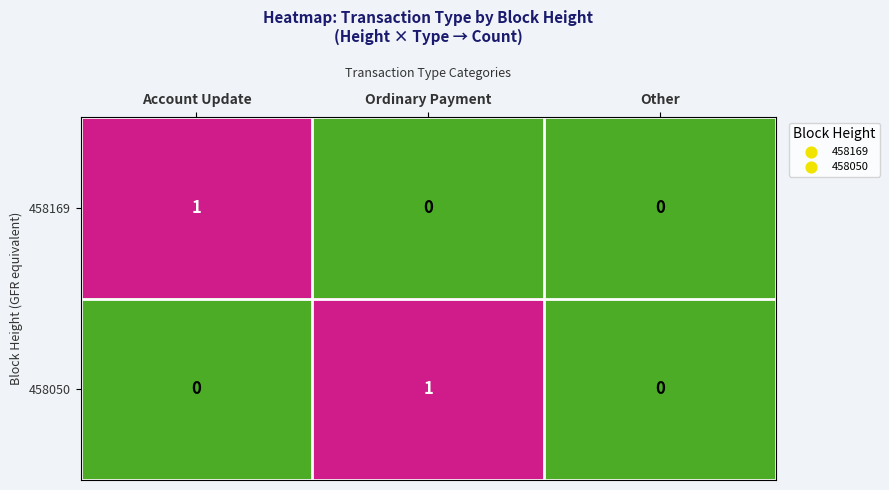

Count the 458169 values in the range 0 to 1.

3